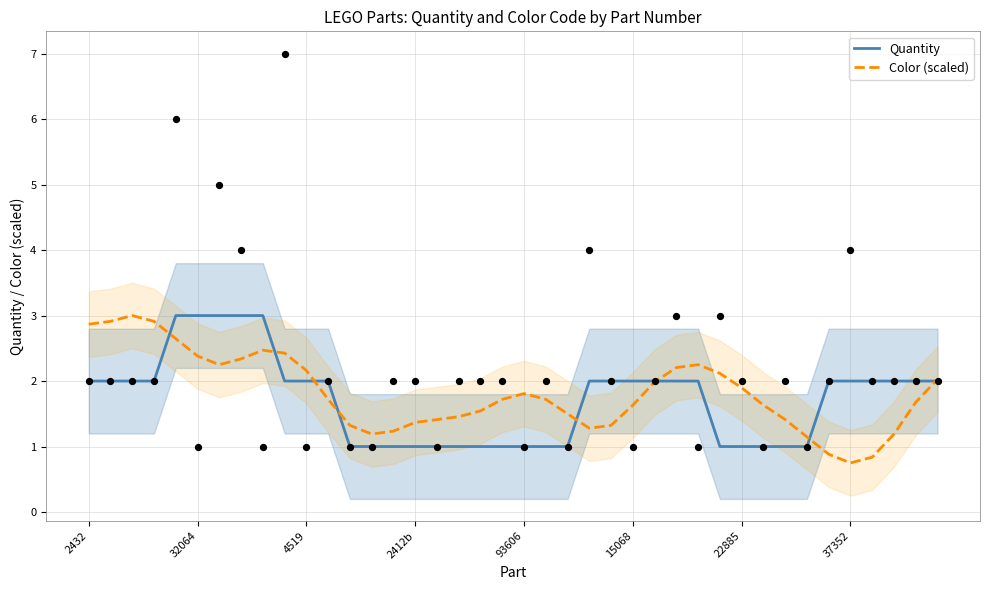

At how many categories does at least one series exceed 0?

40